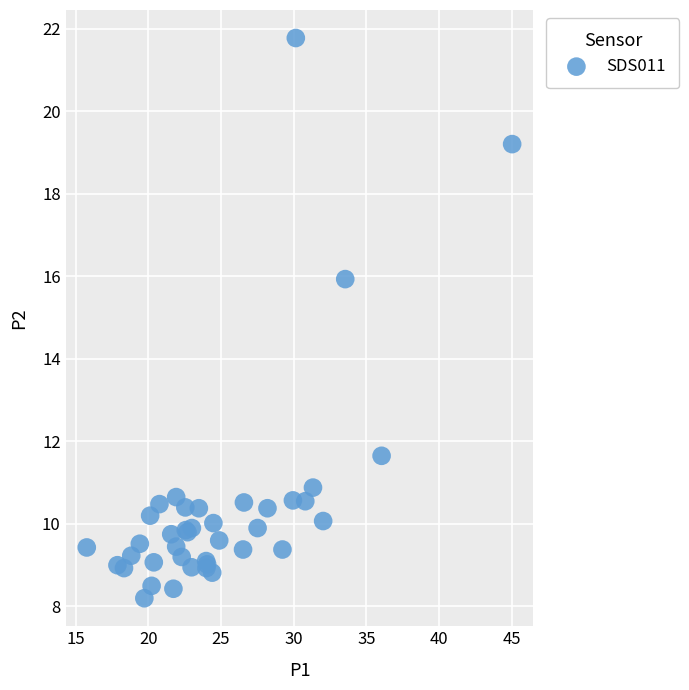

What Y value in the scatter plot is closest to 14?

15.9